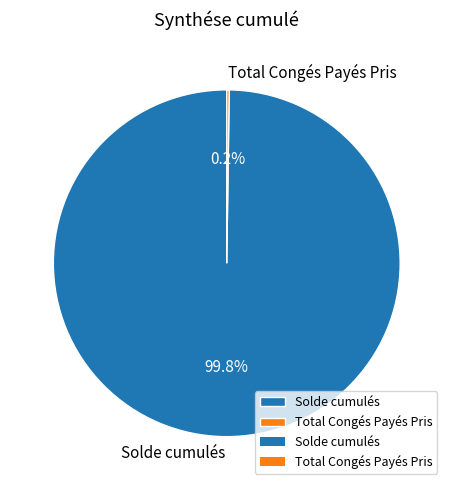

Is Solde cumulés the majority of the pie?

Yes